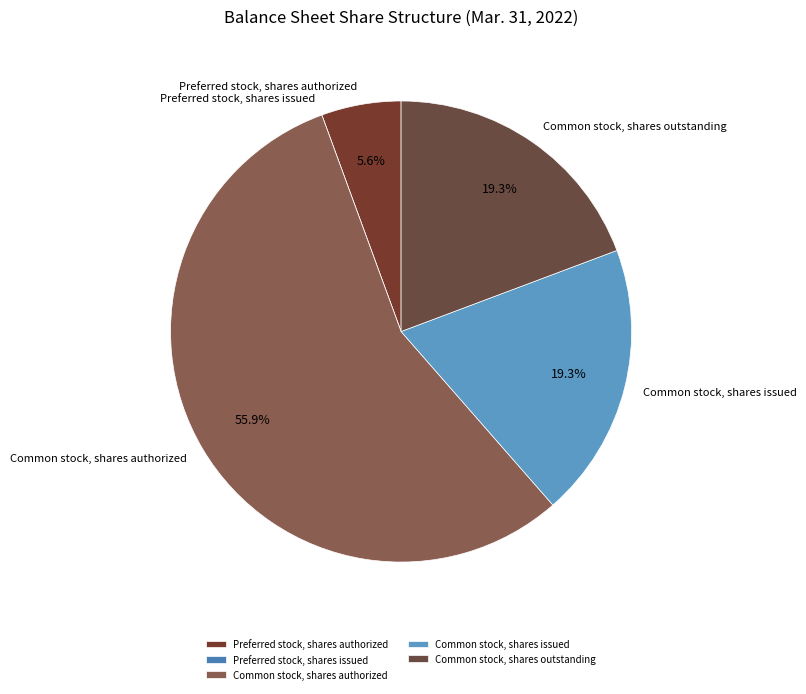

Between Common stock, shares authorized and Common stock, shares issued, which is larger?

Common stock, shares authorized